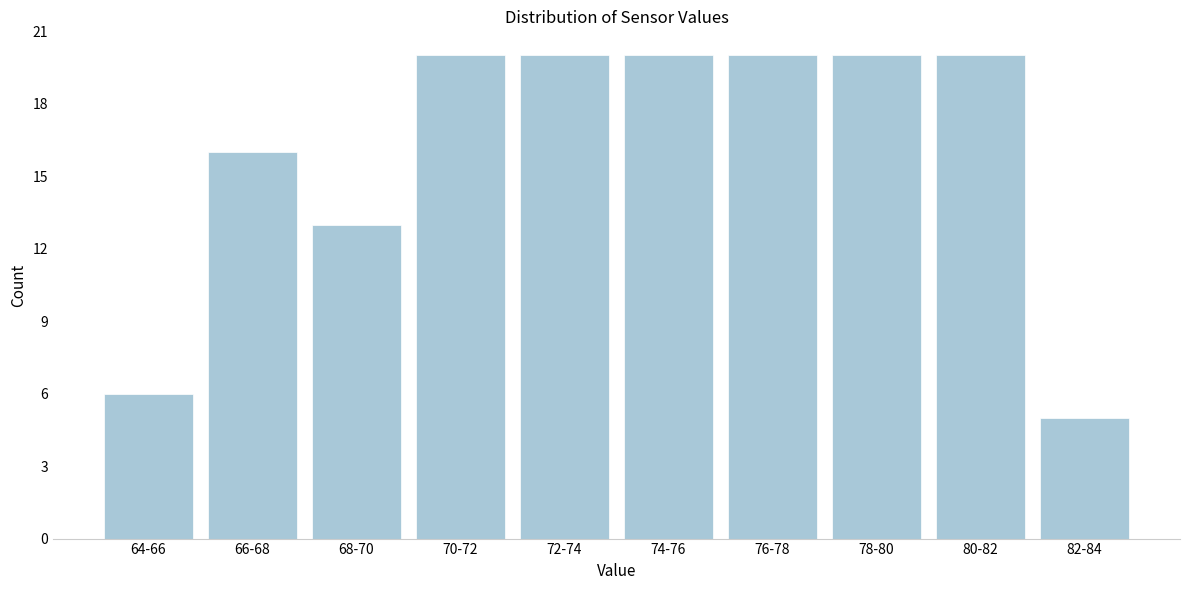

Reading left to right, list all the values displayed in this chart.

6	16	13	20	20	20	20	20	20	5